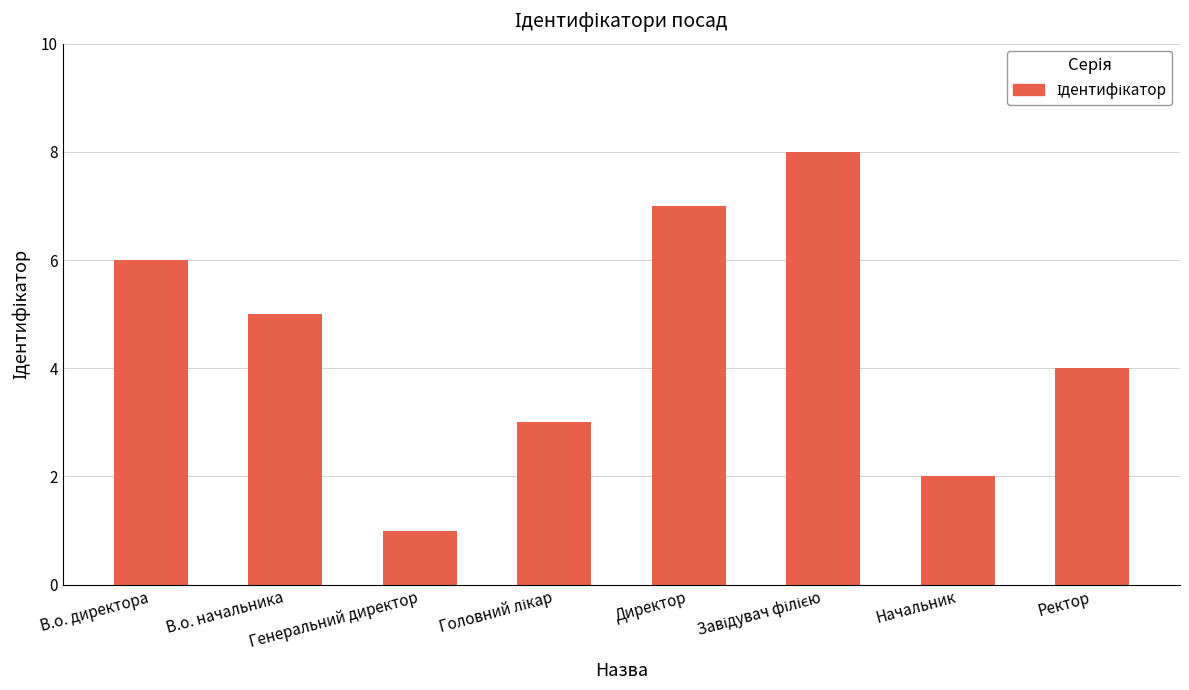

How many series are shown in this chart?

1